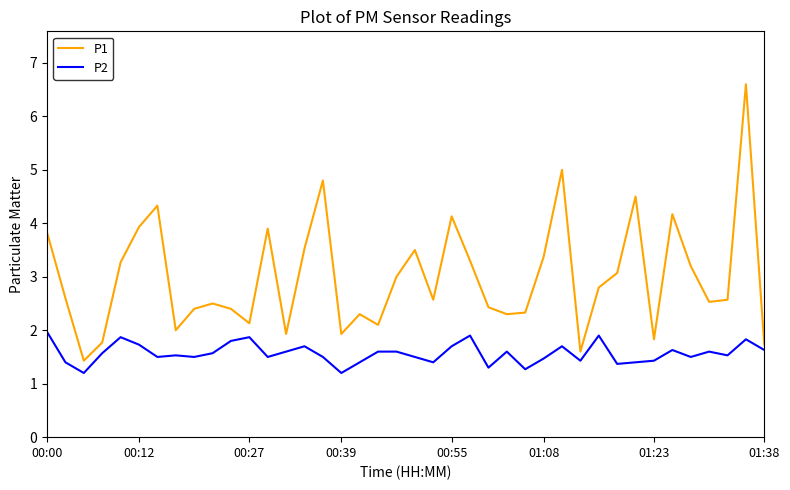

How many lines are shown in the chart?

2